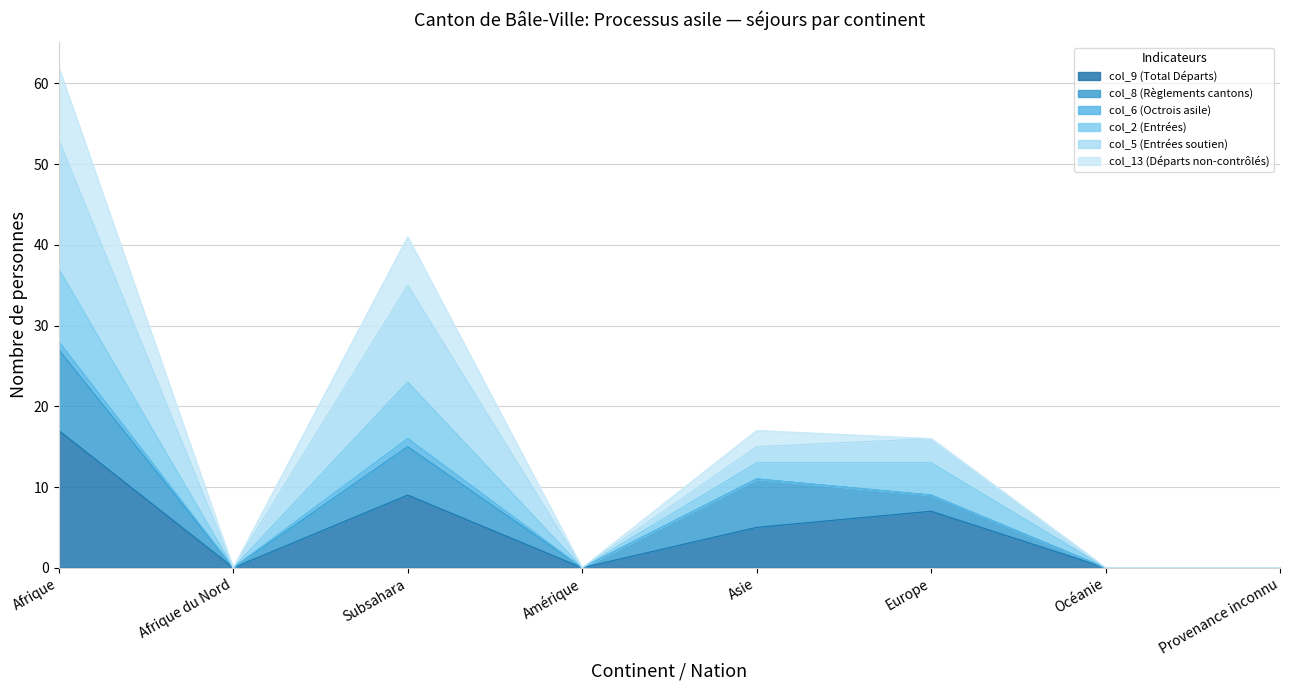

Which category has the highest value in the col_9 (Total Départs) series?

Afrique